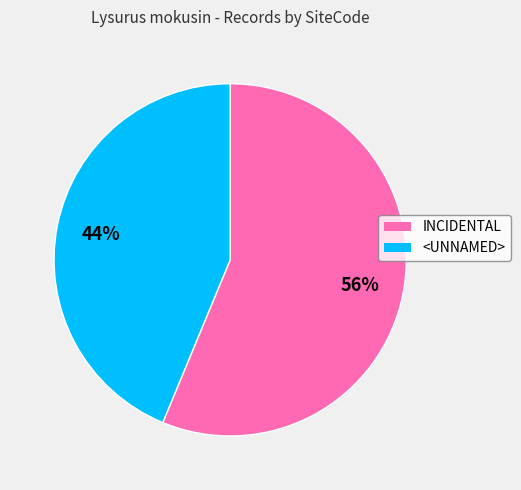

Which has a higher value, INCIDENTAL or <UNNAMED>?

INCIDENTAL